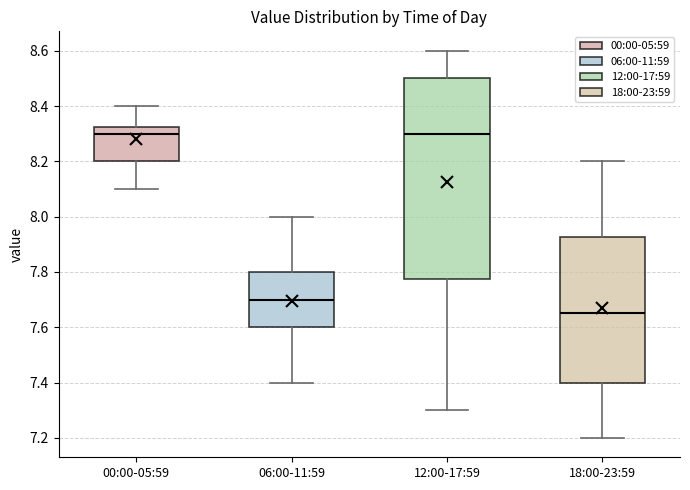

Which box has the lowest median line?

18:00-23:59